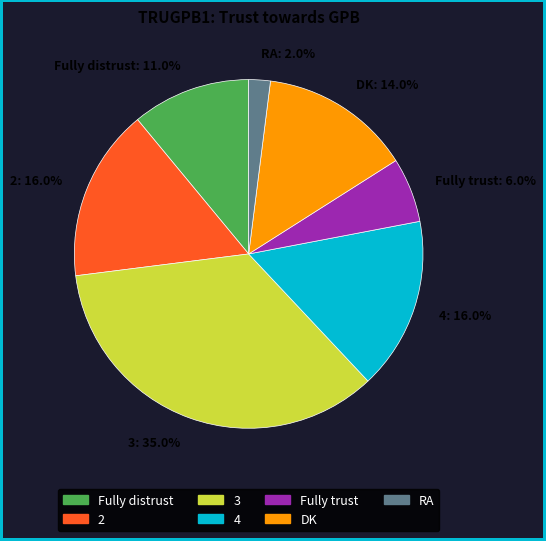

To the nearest percent, what is the difference between the largest and smallest slice percentages?

33%